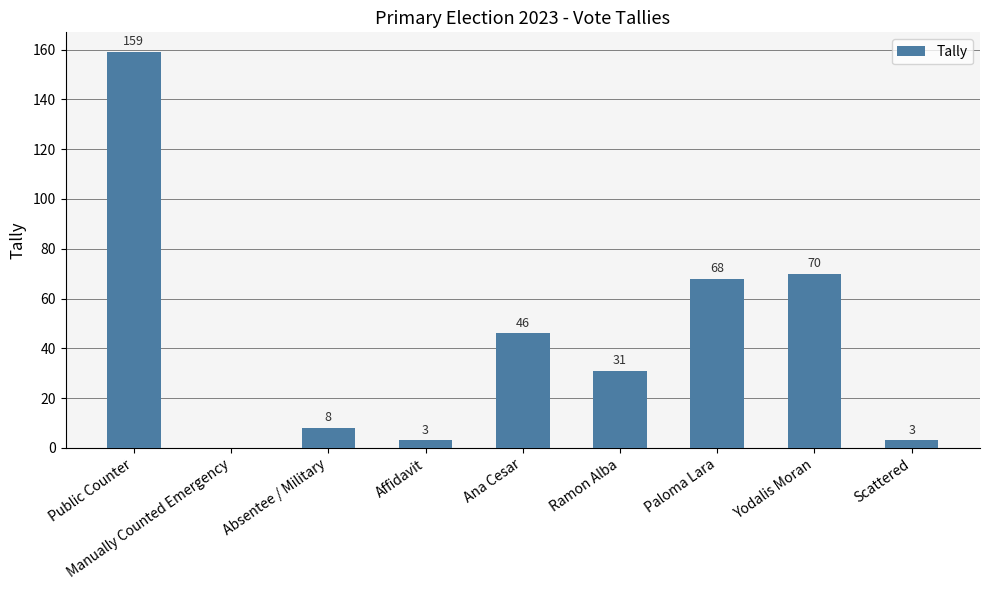

Between Manually Counted Emergency and Absentee / Military, which is larger?

Absentee / Military